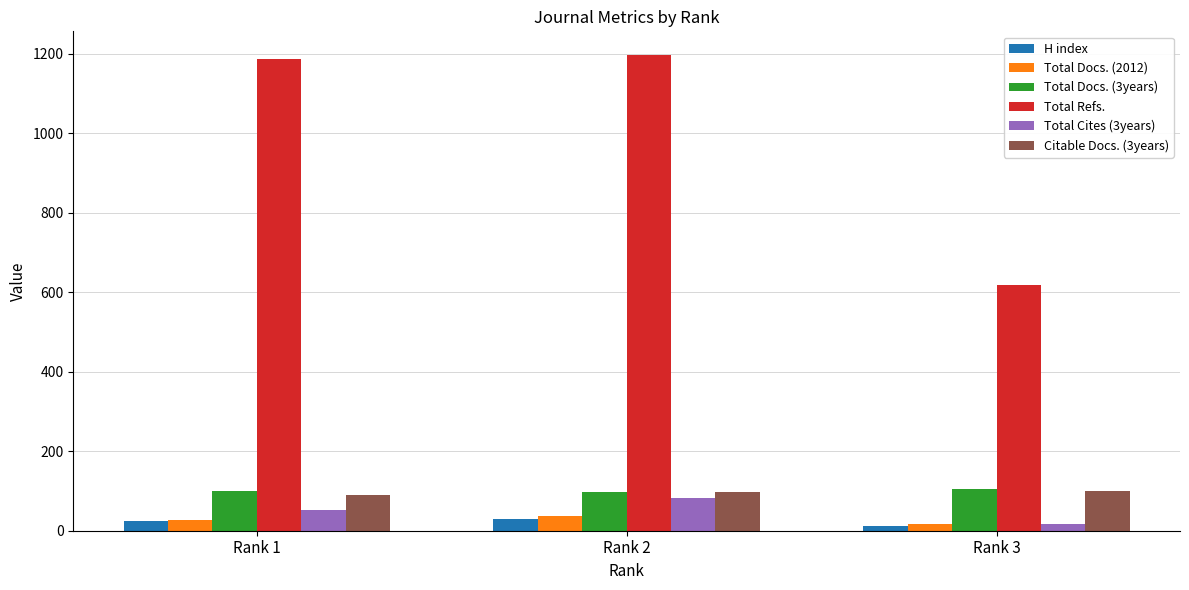

What is the total value across all series at Rank 1?

1481